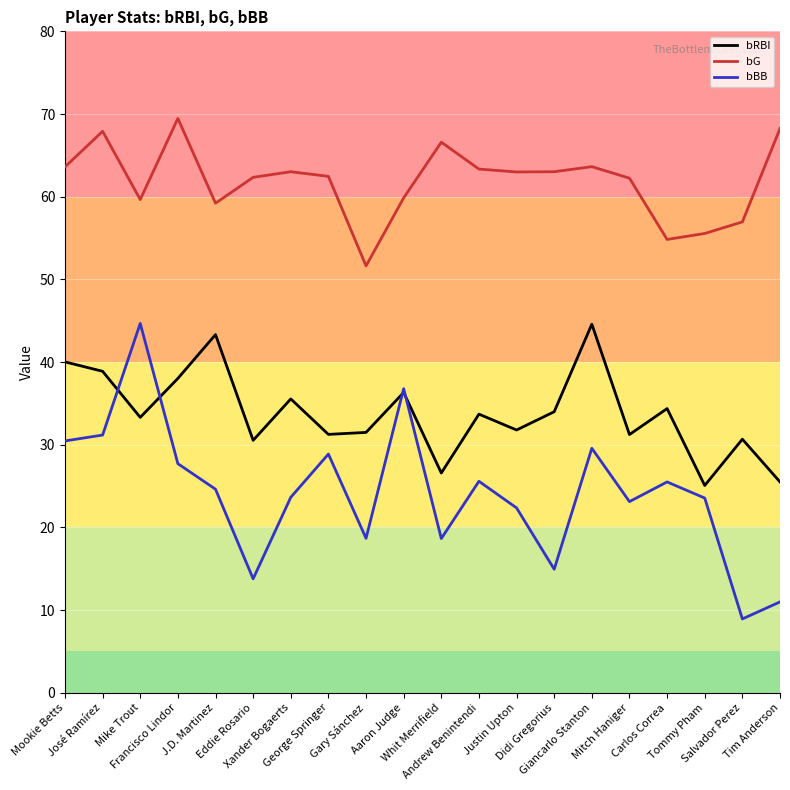

Is this an area chart (filled region under the line)?

No